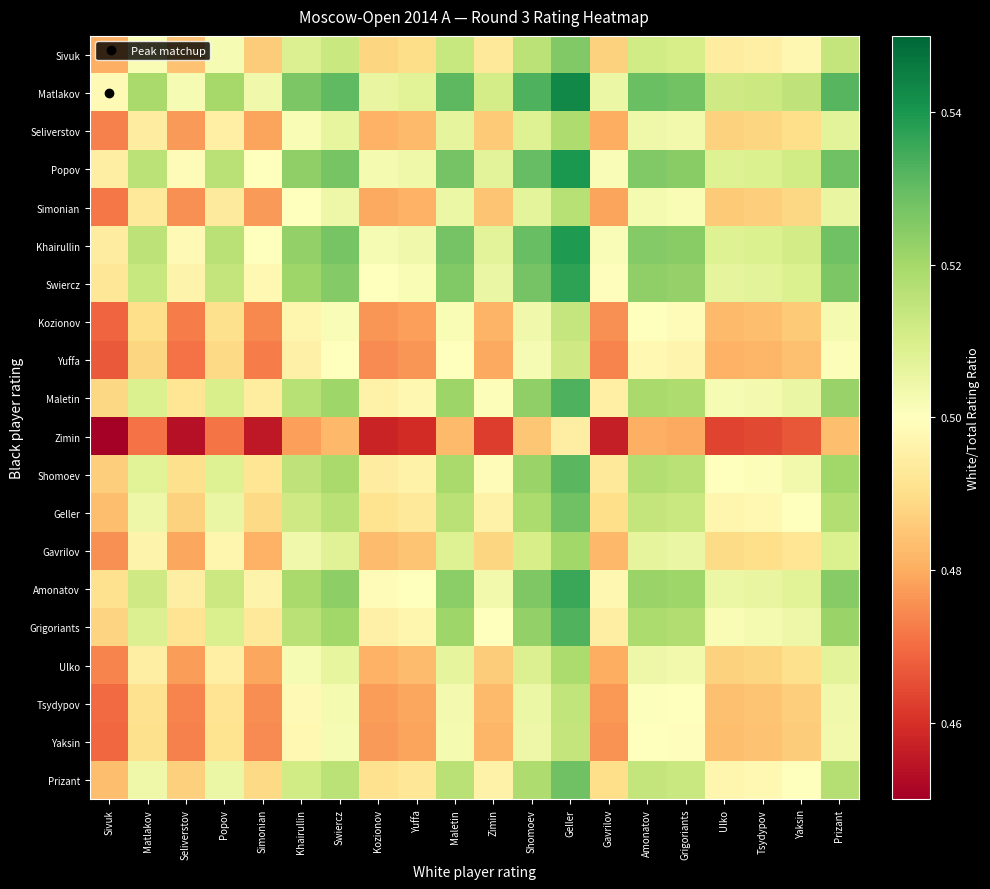

What is the smallest value displayed?

0.4